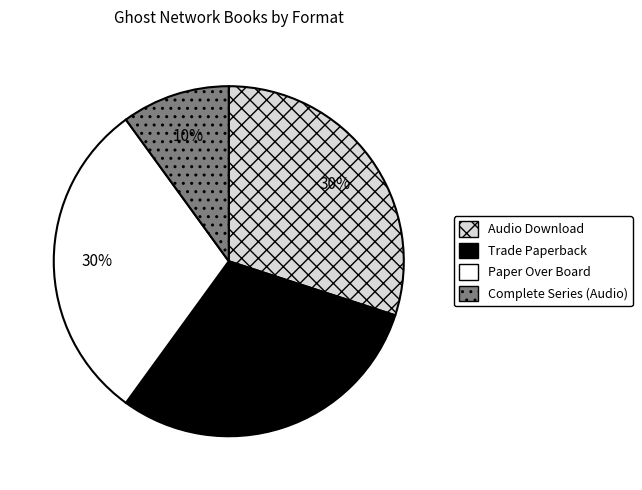

Does any single category account for the majority?

No